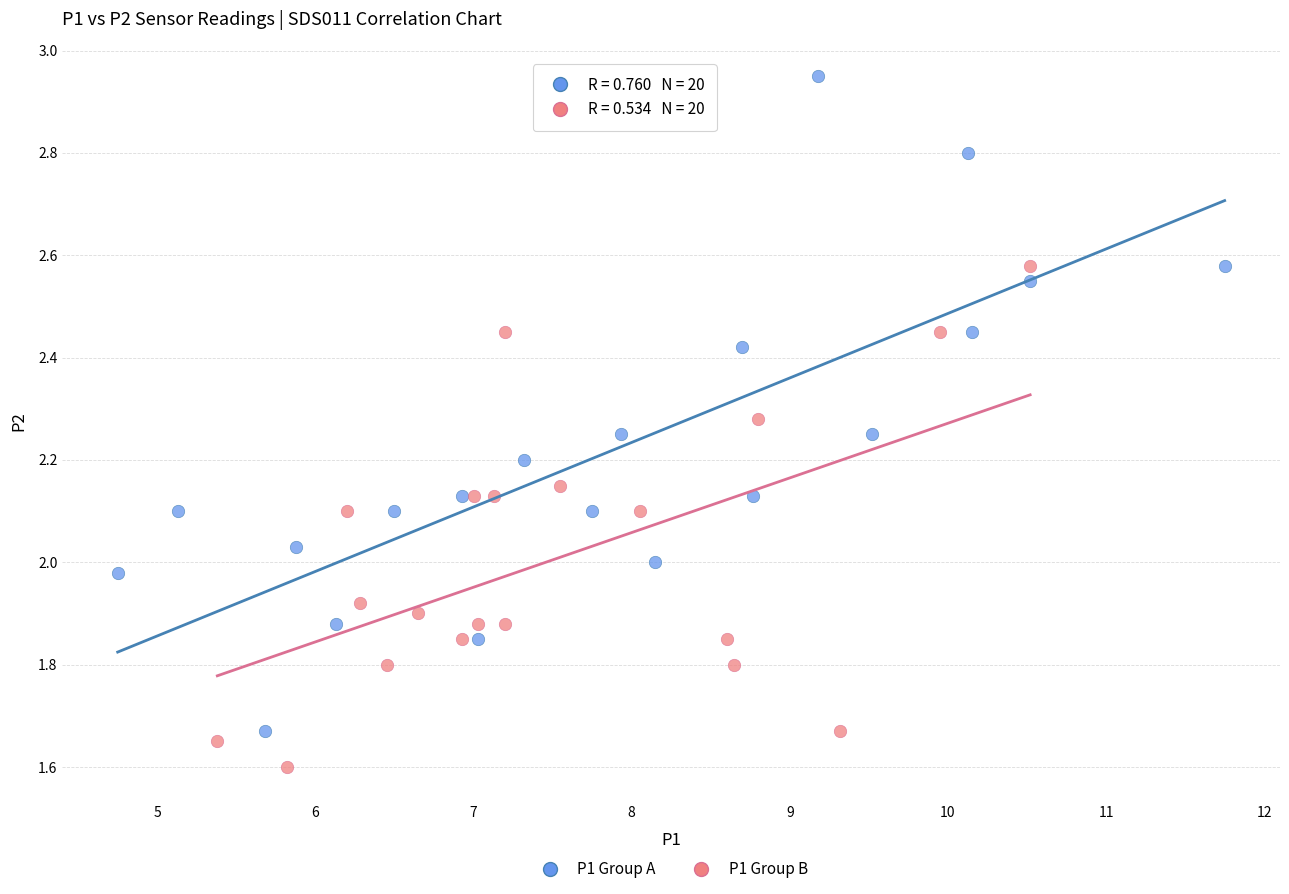

What are all the series names shown in the legend?

P1 Group A, P1 Group B